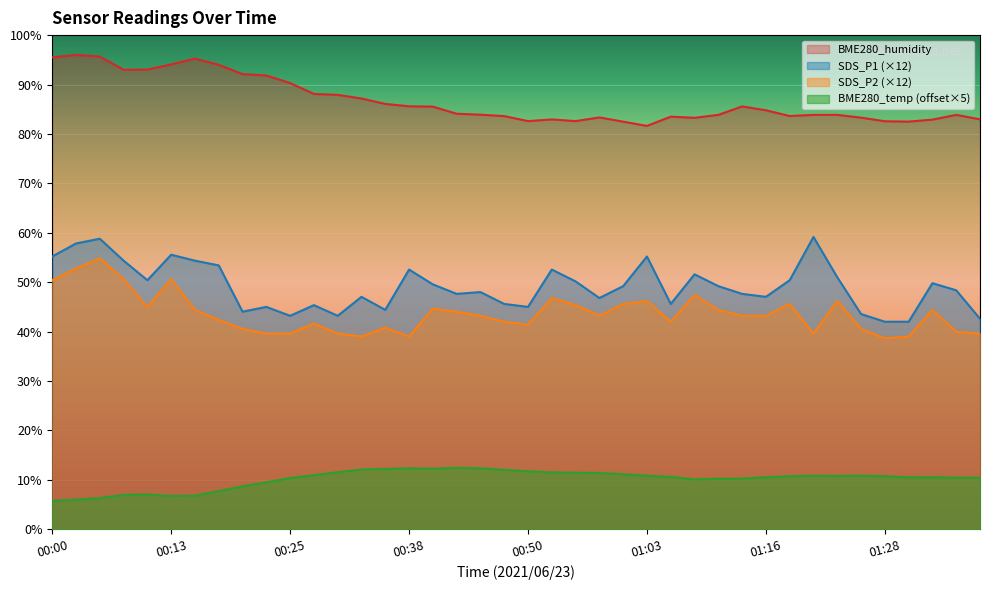

Rank the categories by SDS_P1 value from lowest to highest.

01:28, 01:31, 01:39, 00:25, 00:30, 01:26, 00:20, 00:35, 00:23, 00:50, 00:28, 00:48, 01:05, 00:58, 00:33, 01:16, 00:43, 01:13, 00:45, 01:36, 01:00, 01:10, 00:40, 01:34, 00:55, 00:10, 01:18, 01:23, 01:08, 00:38, 00:53, 00:18, 00:08, 00:15, 00:00, 01:03, 00:13, 00:03, 00:05, 01:21